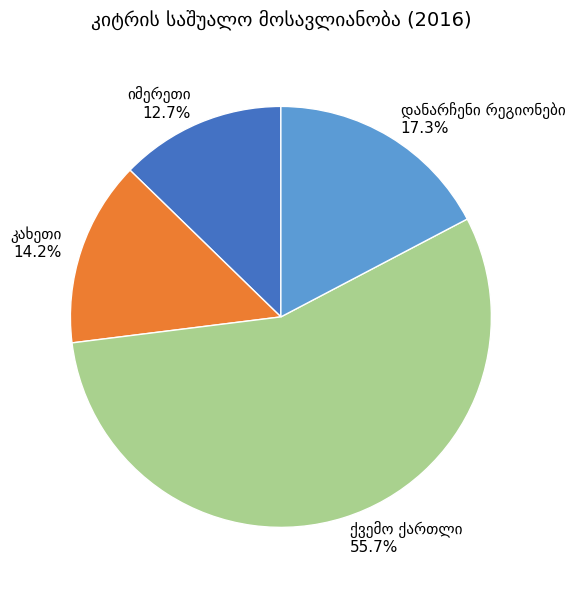

Is there a majority slice in this chart?

Yes